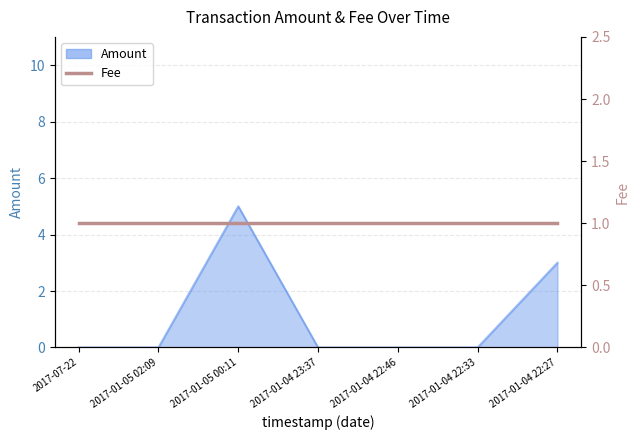

What is the sum of all values?

8